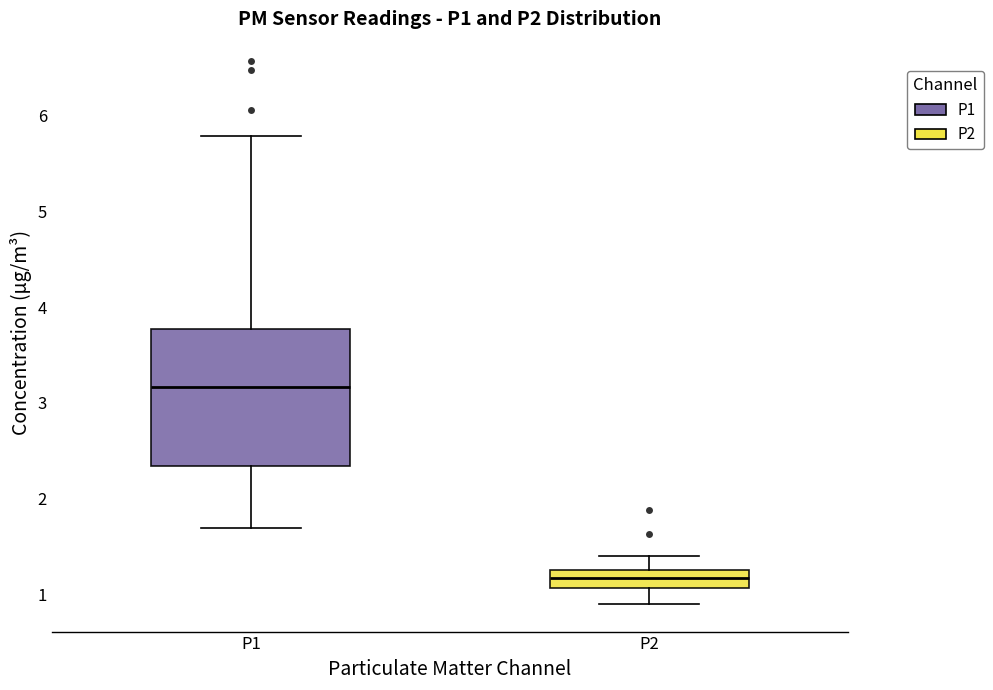

Comparing the boxes themselves (not the whiskers), which one is the tallest?

P1